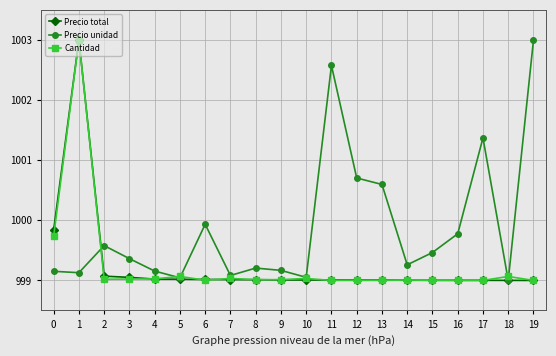

Is the value of Cantidad at 9 greater than the value of Precio total at 2?

No